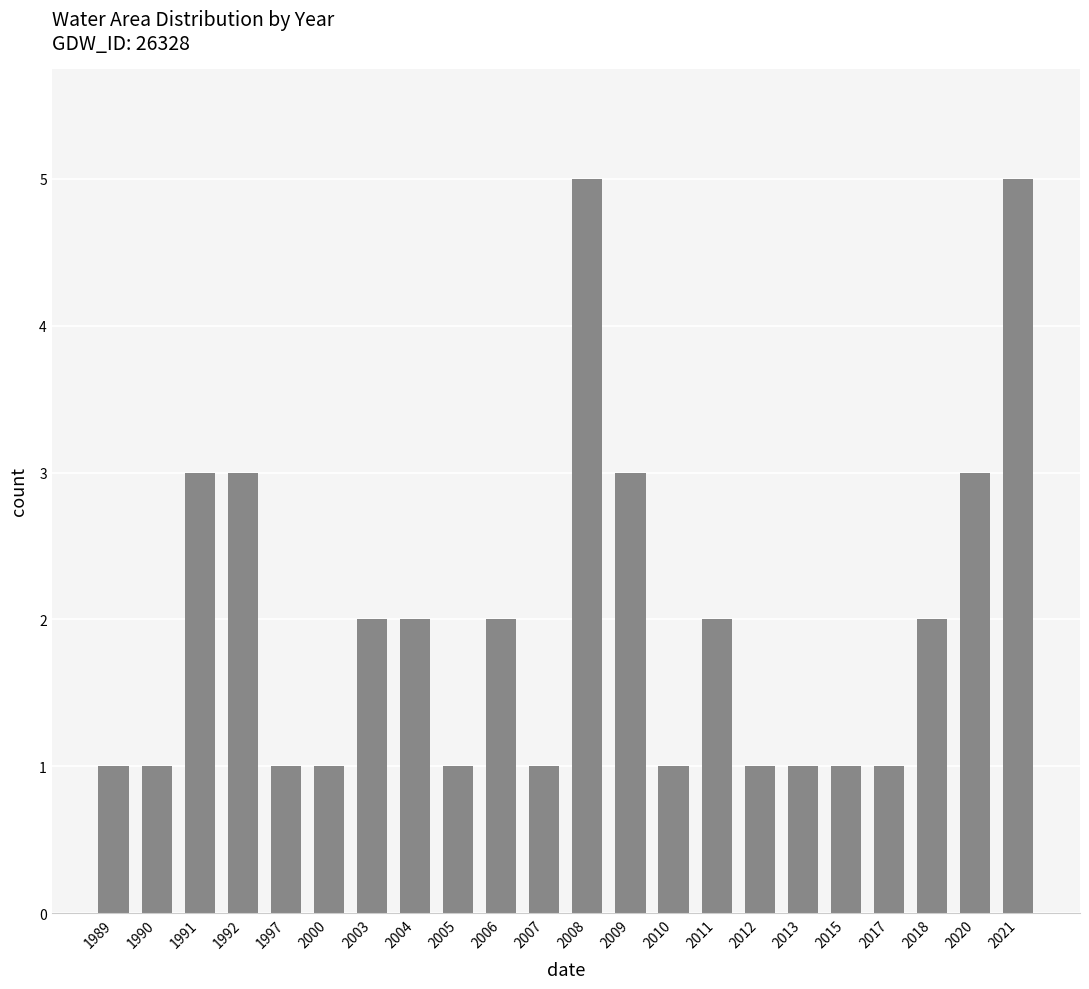

Reading left to right, list all the values displayed in this chart.

1	1	3	3	1	1	2	2	1	2	1	5	3	1	2	1	1	1	1	2	3	5